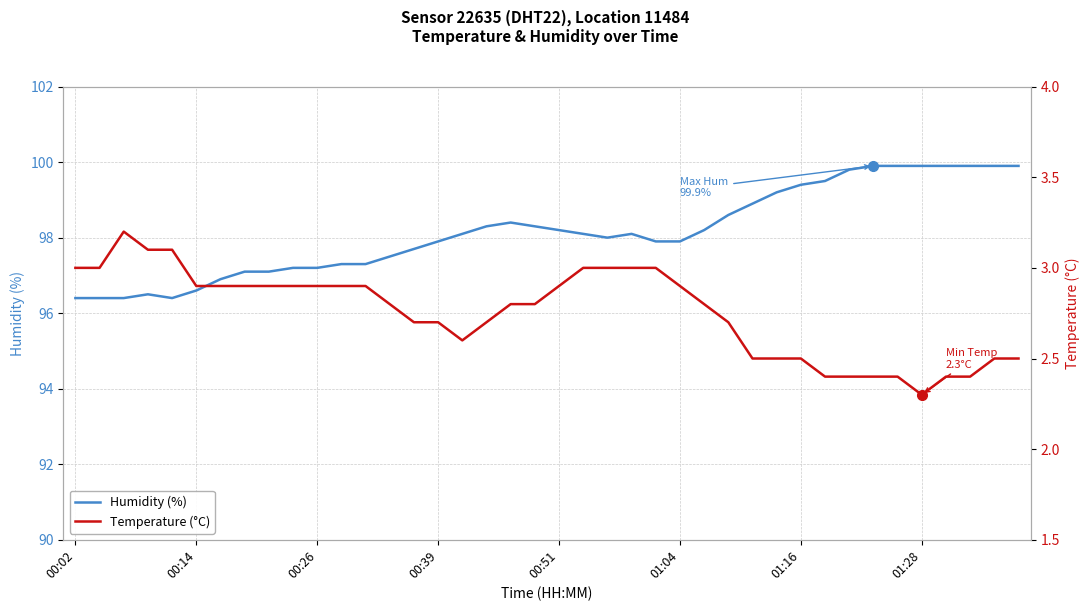

Which series has the largest total across all categories?

Humidity (%)